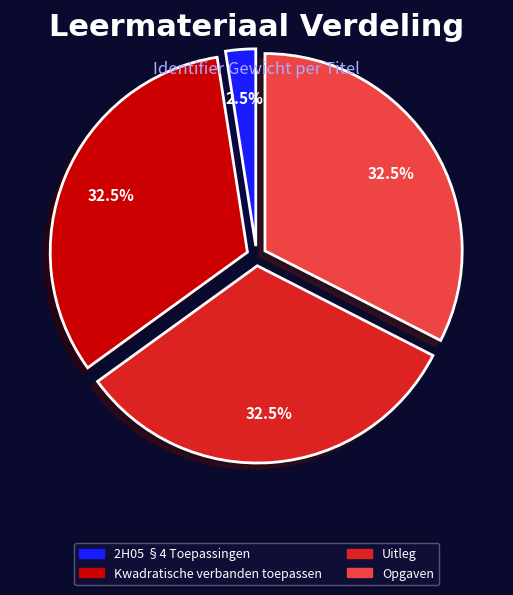

Which category has the smallest portion of the pie?

2H05 §4 Toepassingen